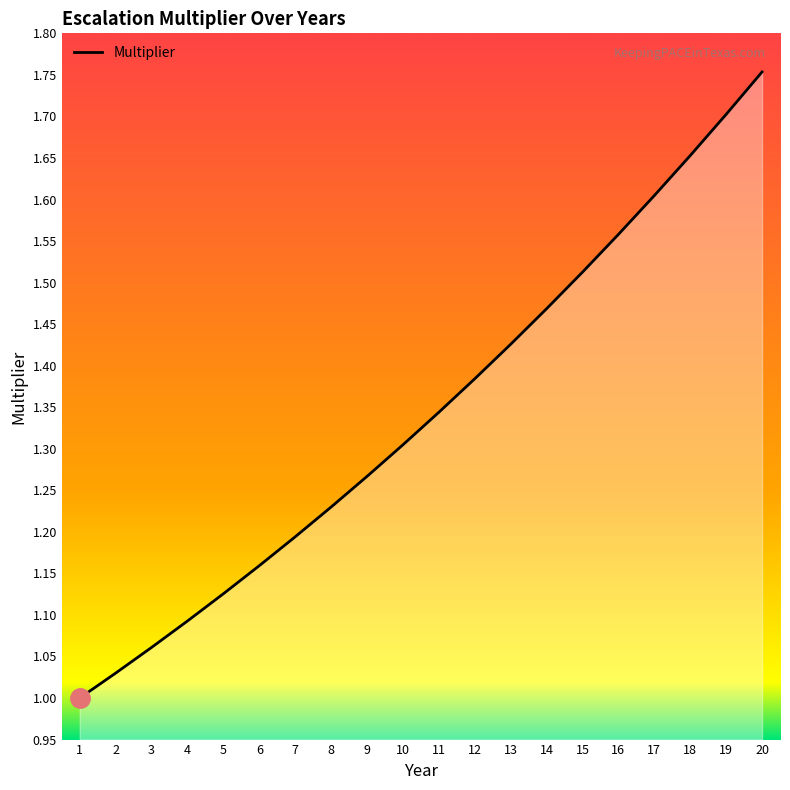

Is it true that the value at 13 is 1.9?

False